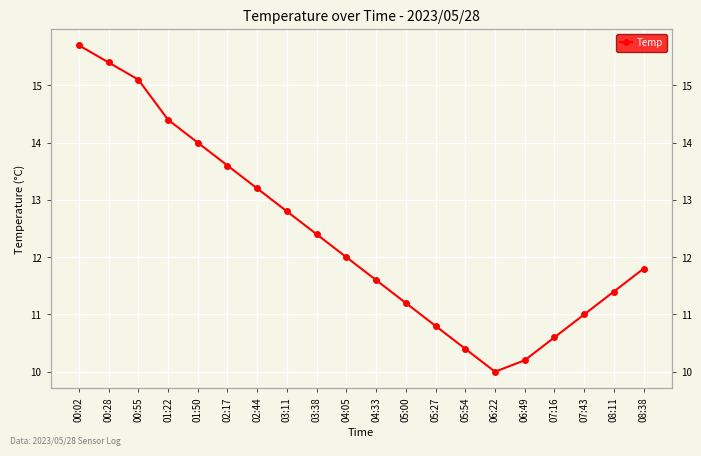

True or false: the data shows 6.7 at 03:11.

False